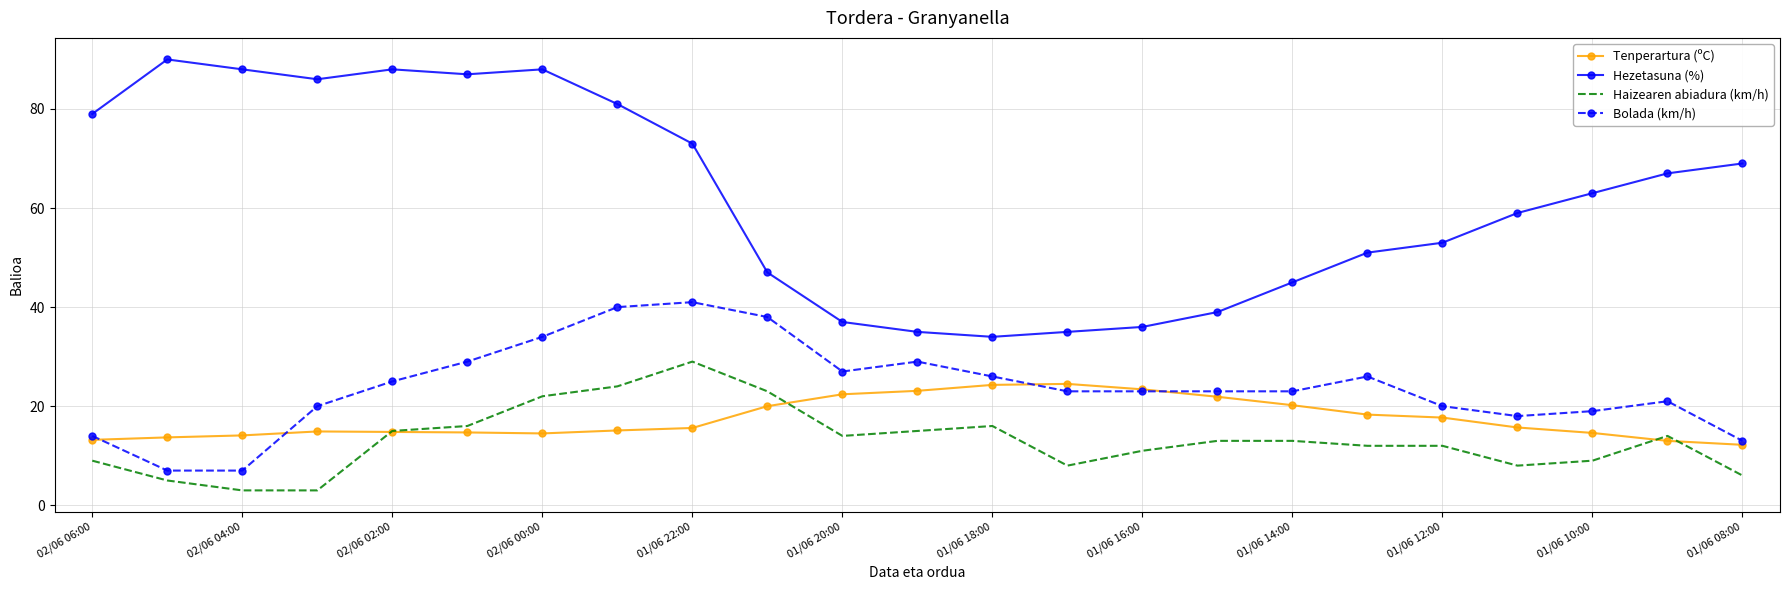

List the series in order of their peak value, highest first.

Hezetasuna (%), Bolada (km/h), Haizearen abiadura (km/h), Tenperartura (ºC)